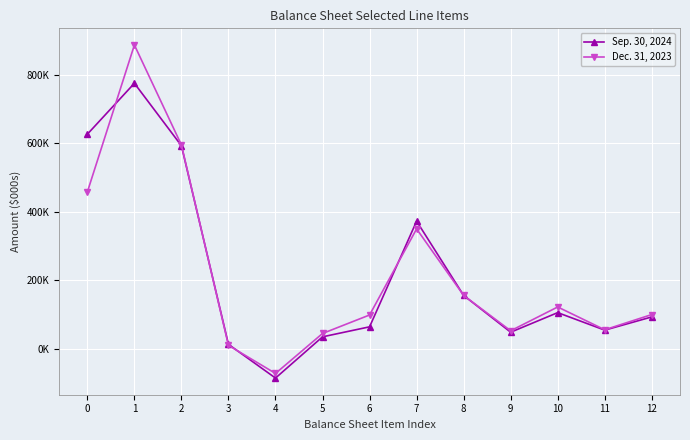

What is the average value of the Dec. 31, 2023 series?

219739